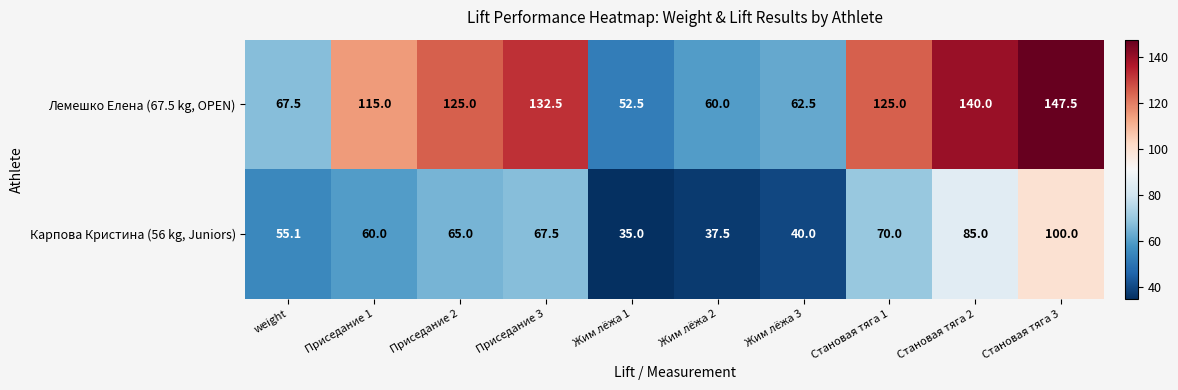

What is the approximate value of Лемешко Елена (67.5 kg, OPEN) at Приседание 1?

115.0